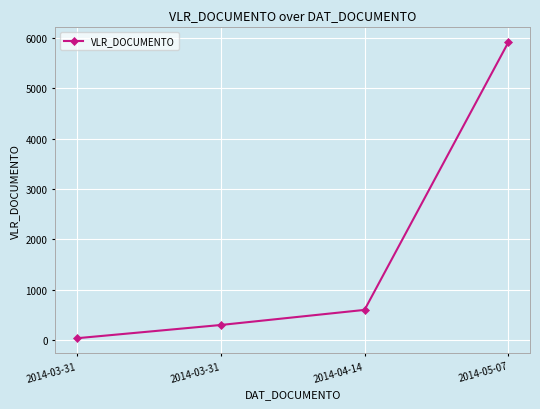

How many values are below 600?

2